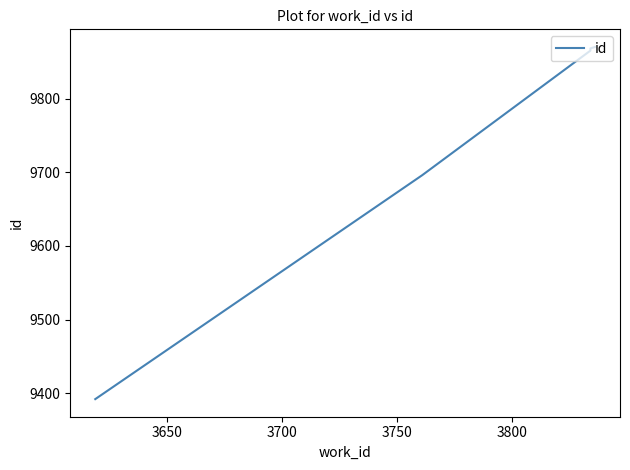

What is the value of the 1st point from the left?

9392